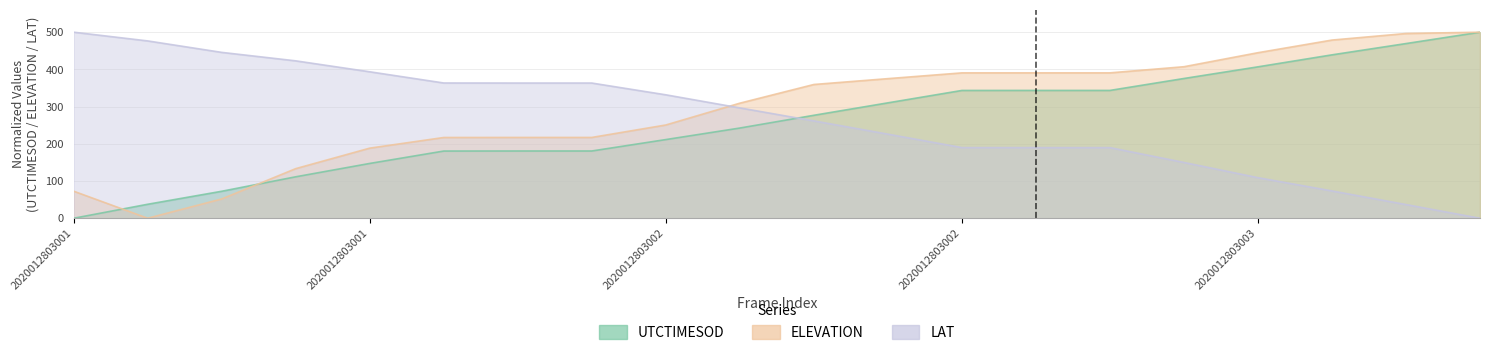

What is the total value across all series at 2020012803001?

572.8